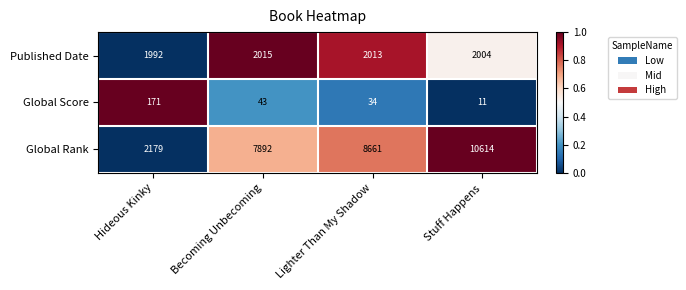

How many values in the Published Date series are below 2013?

2